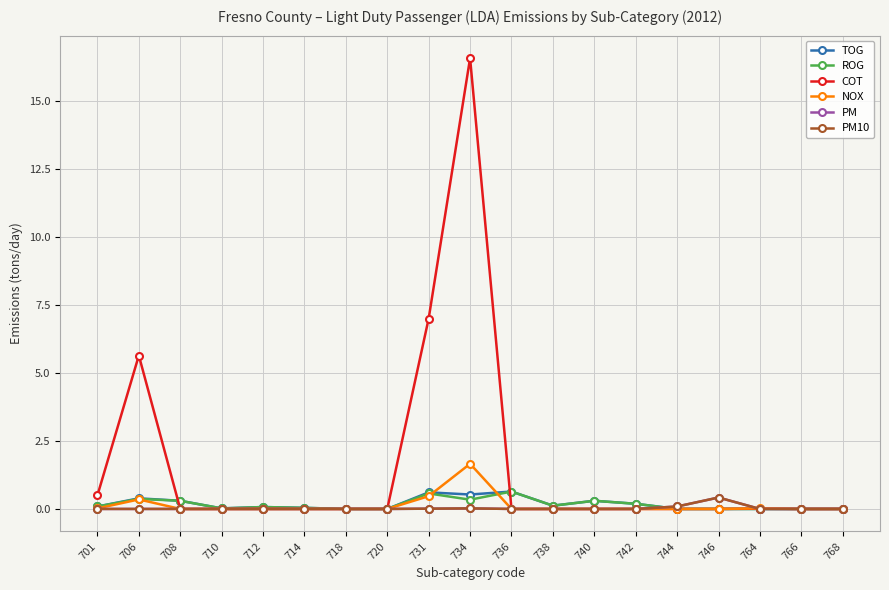

Which series has the largest range (max minus min)?

COT